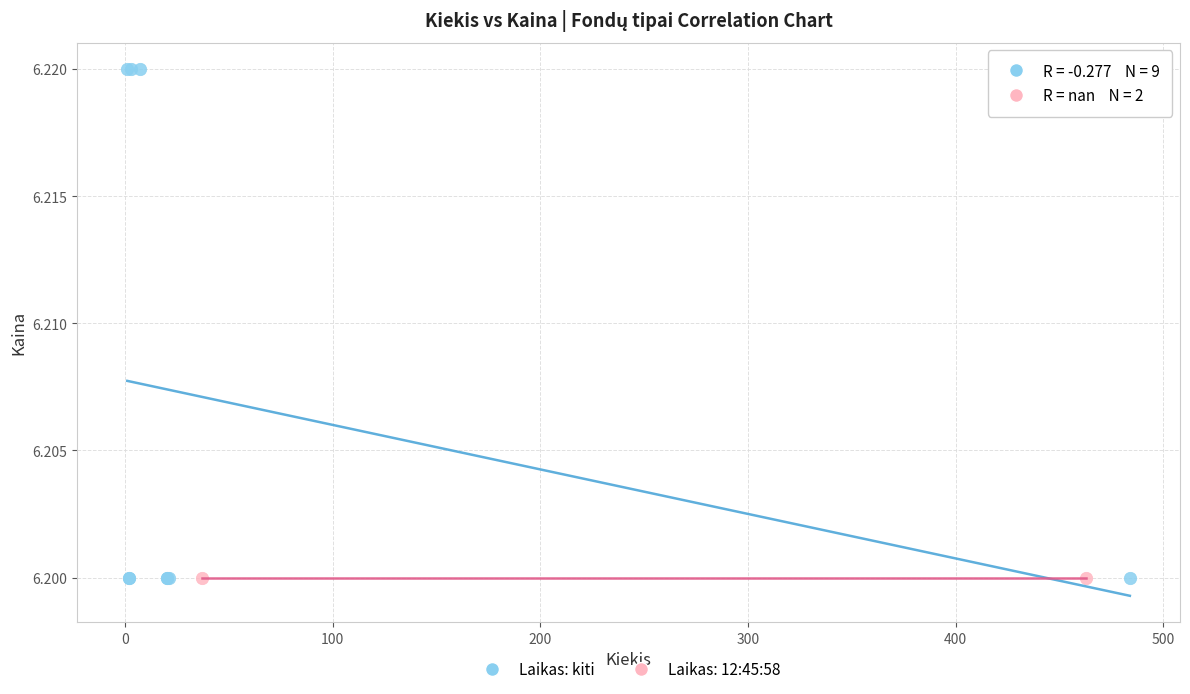

What are all the series names shown in the legend?

Laikas: kiti, Laikas: 12:45:58